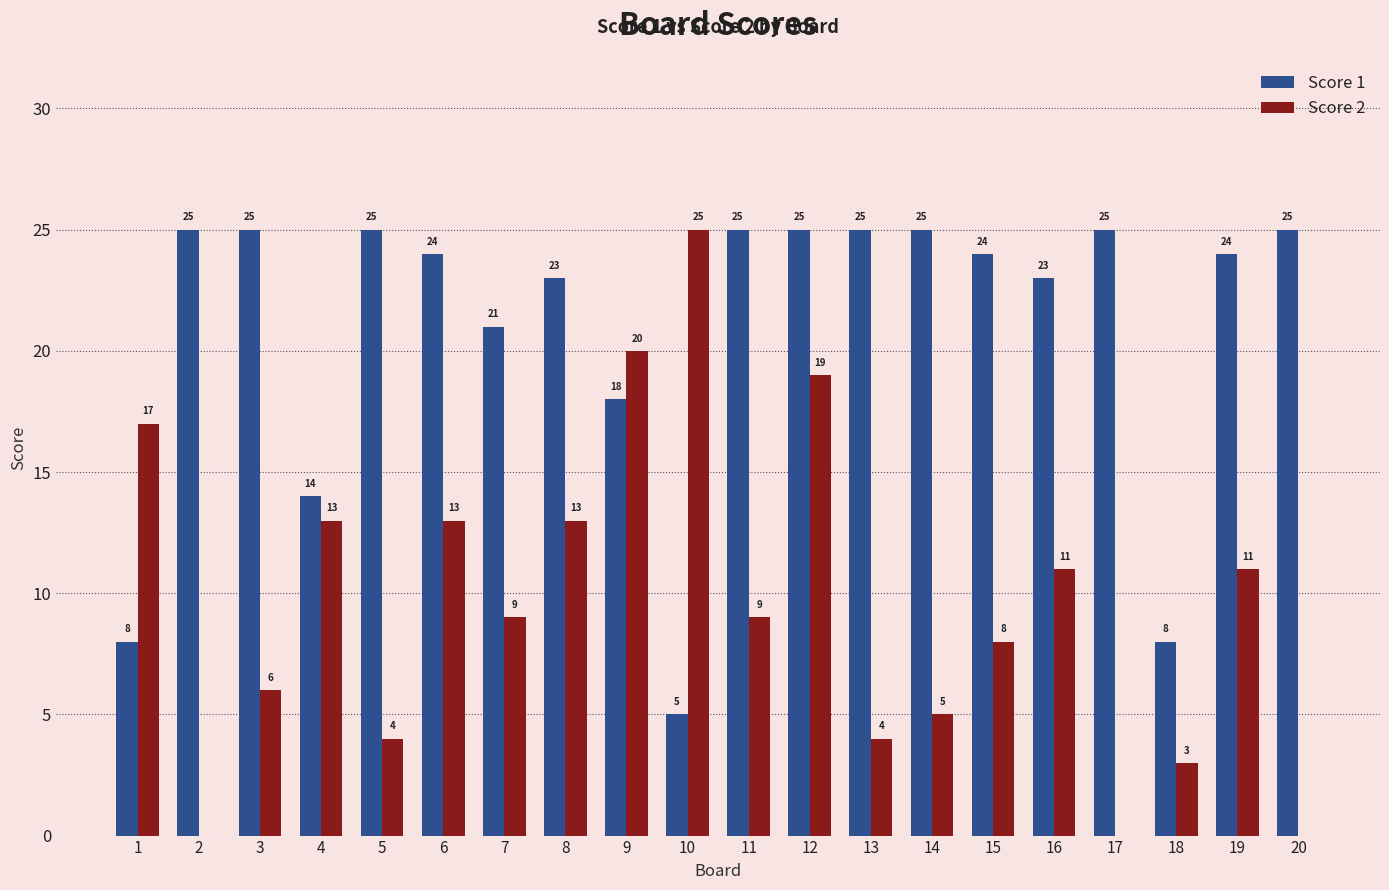

Between 14 and 17, which series saw the biggest shift?

Score 2